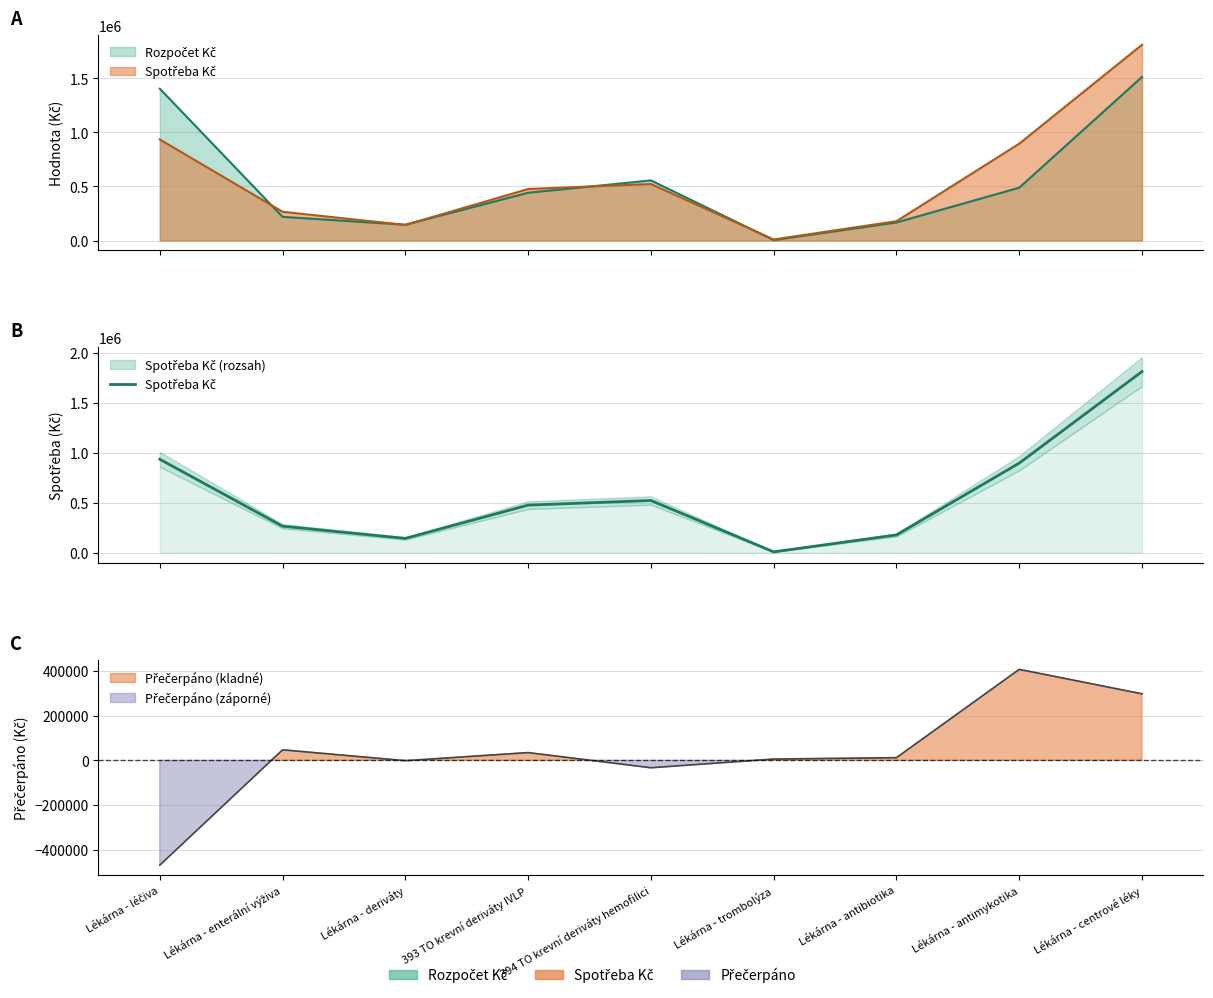

What is the sum of all values?

5237947.0